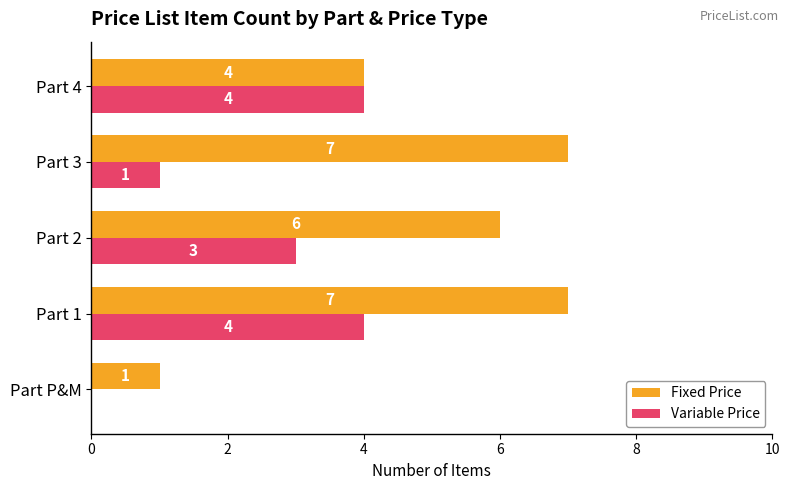

What is the total value across all series at Part 3?

8